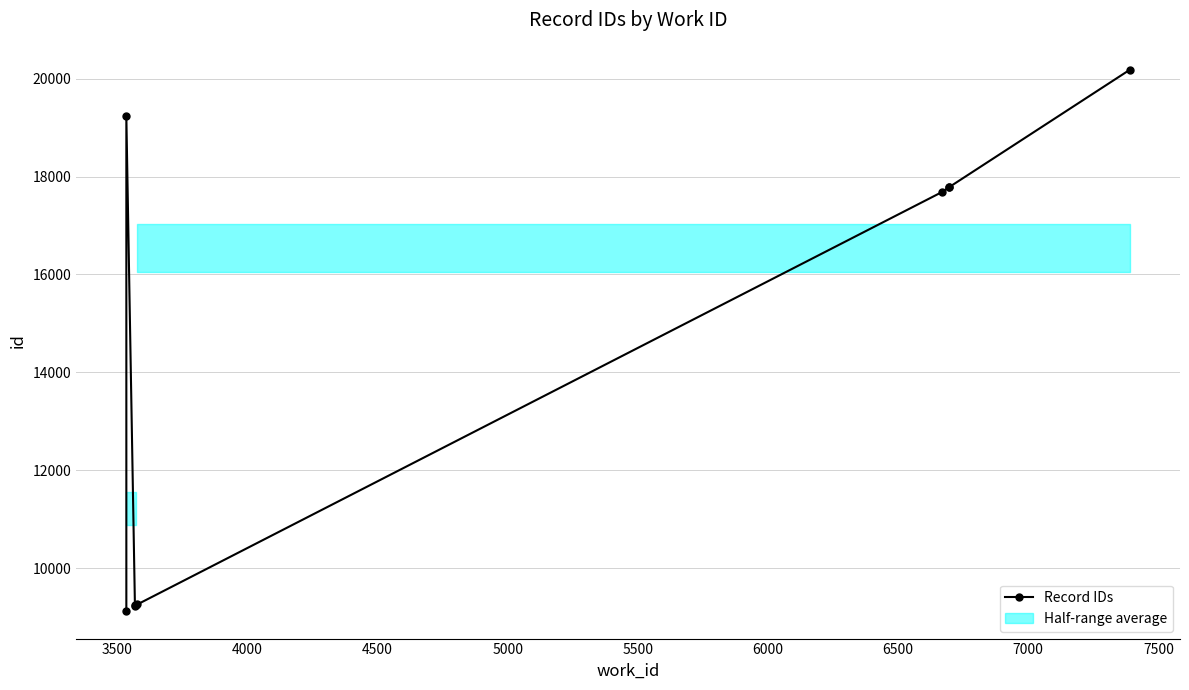

What is the greatest value displayed?

20181